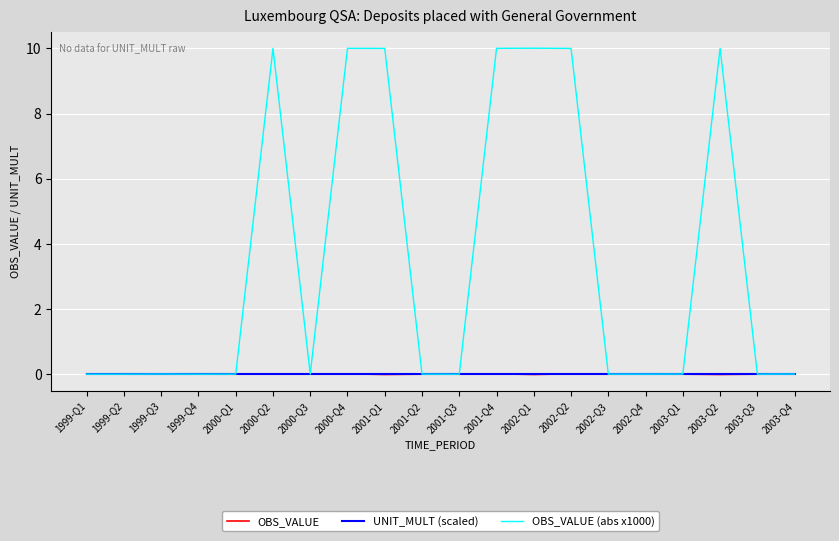

How many distinct data groups are displayed?

3